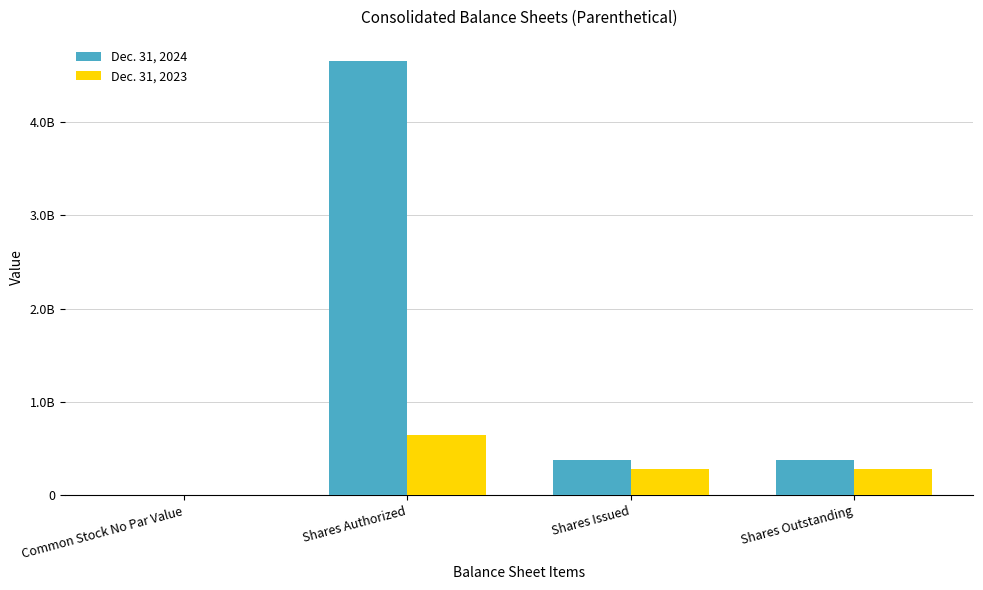

What are all the series names shown in the legend?

Dec. 31, 2024, Dec. 31, 2023